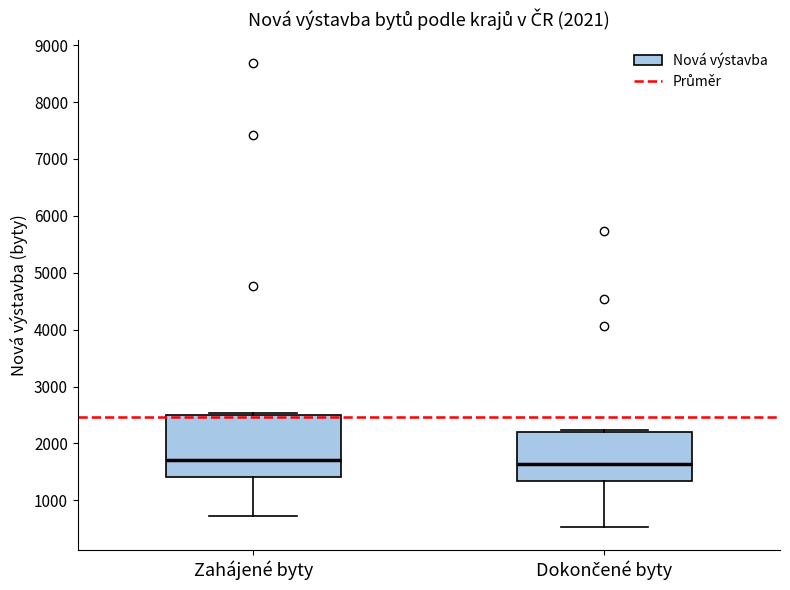

Comparing the boxes themselves (not the whiskers), which one is the tallest?

Zahájené byty